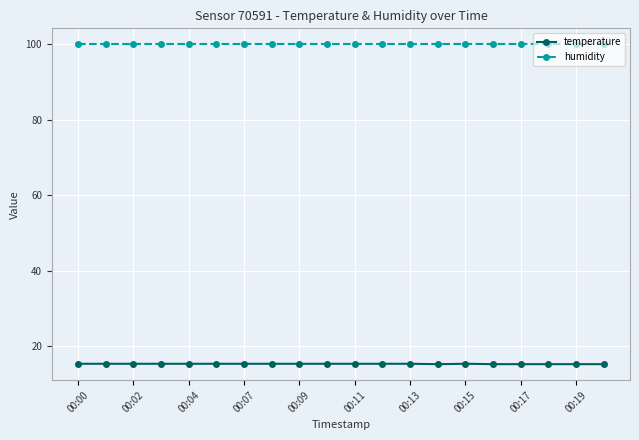

What is the value of the humidity point at the 6th from the left?

99.9